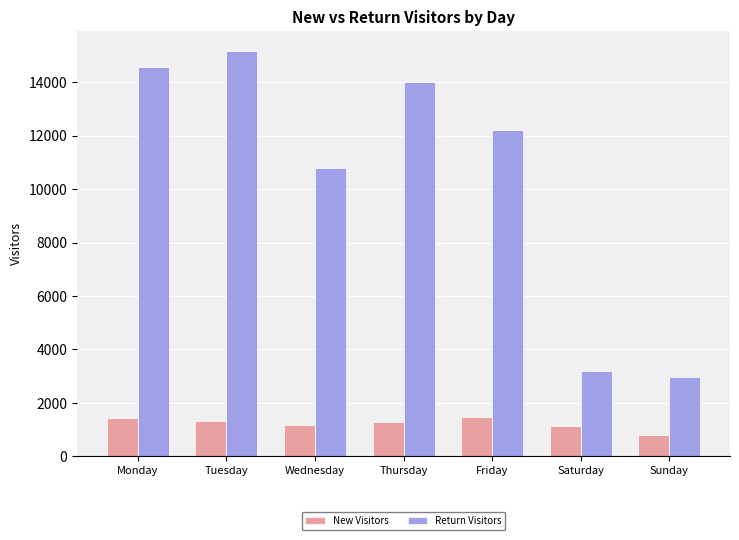

Read the Return Visitors value at Wednesday.

10795.6